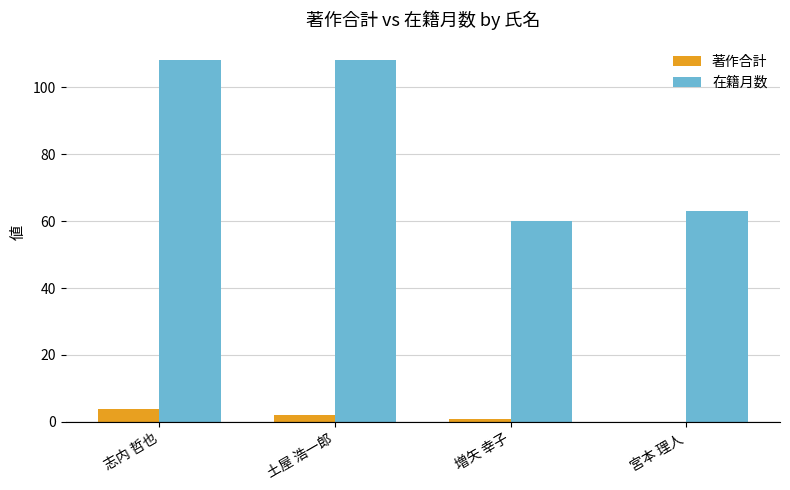

Between 志内 哲也 and 宮本 理人, which series saw the biggest shift?

在籍月数